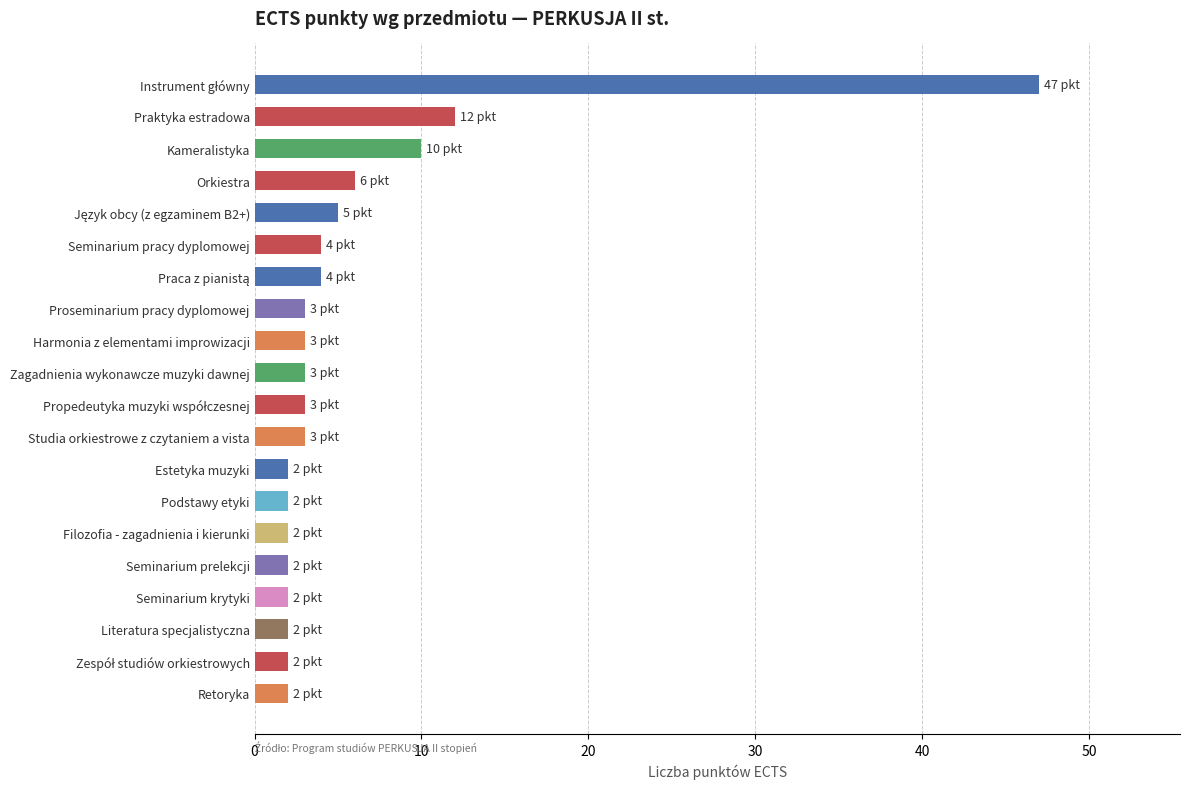

How many bars are there in total?

20